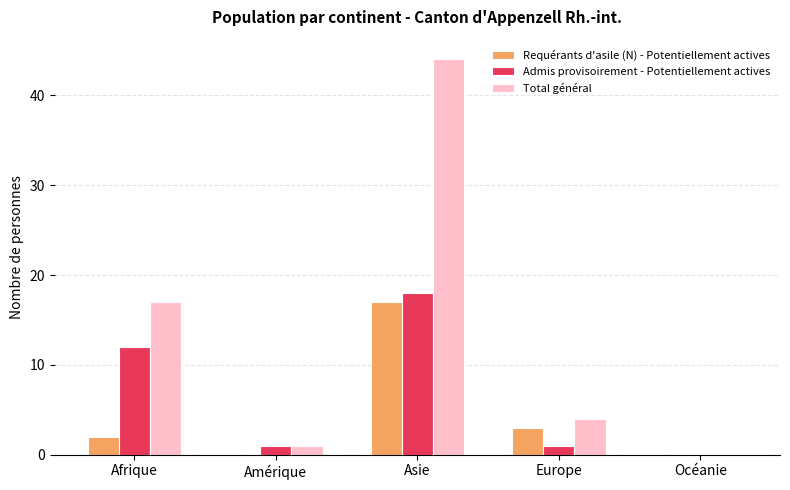

How many groups of bars are there?

5